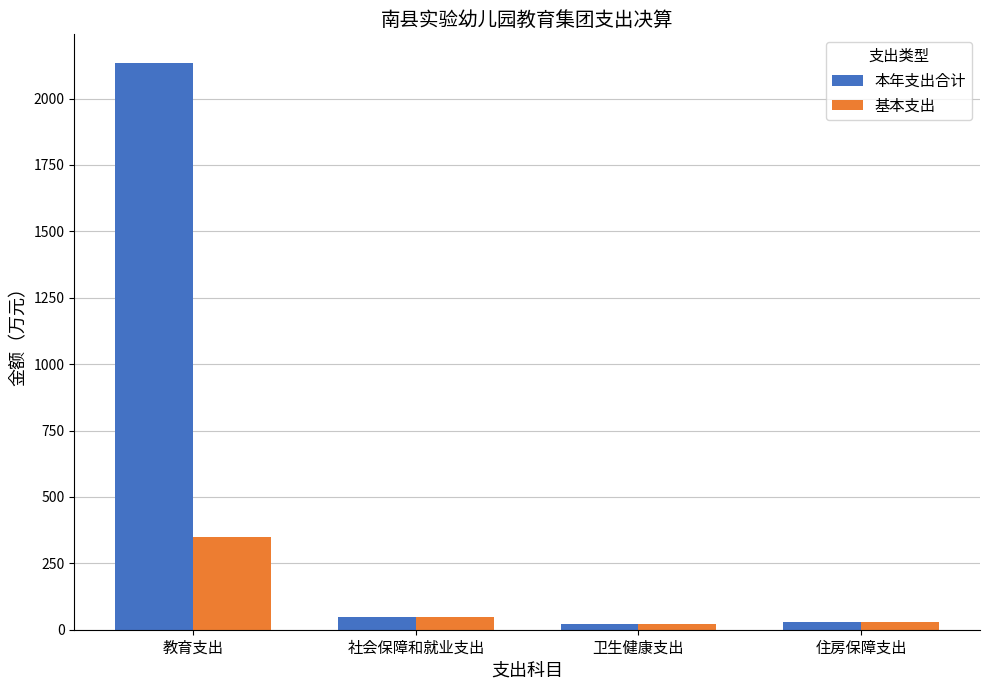

Count the number of categories in the chart.

4